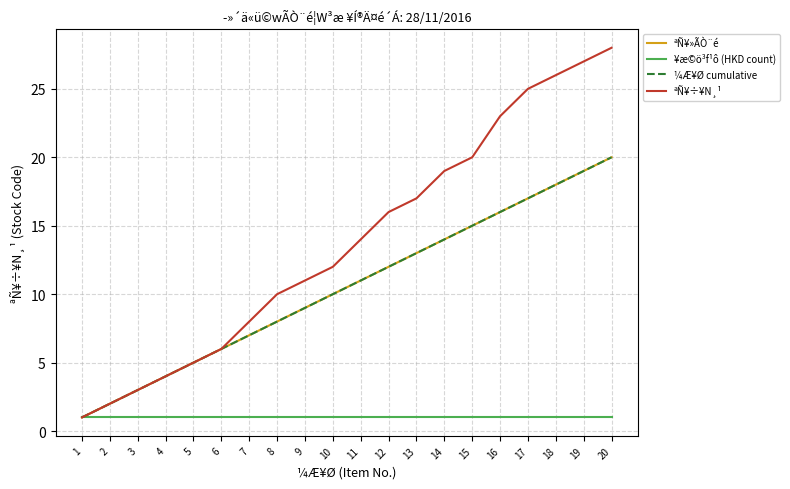

What is the value of the ªÑ¥»ÃÒ¨é point at the 1st from the left?

1